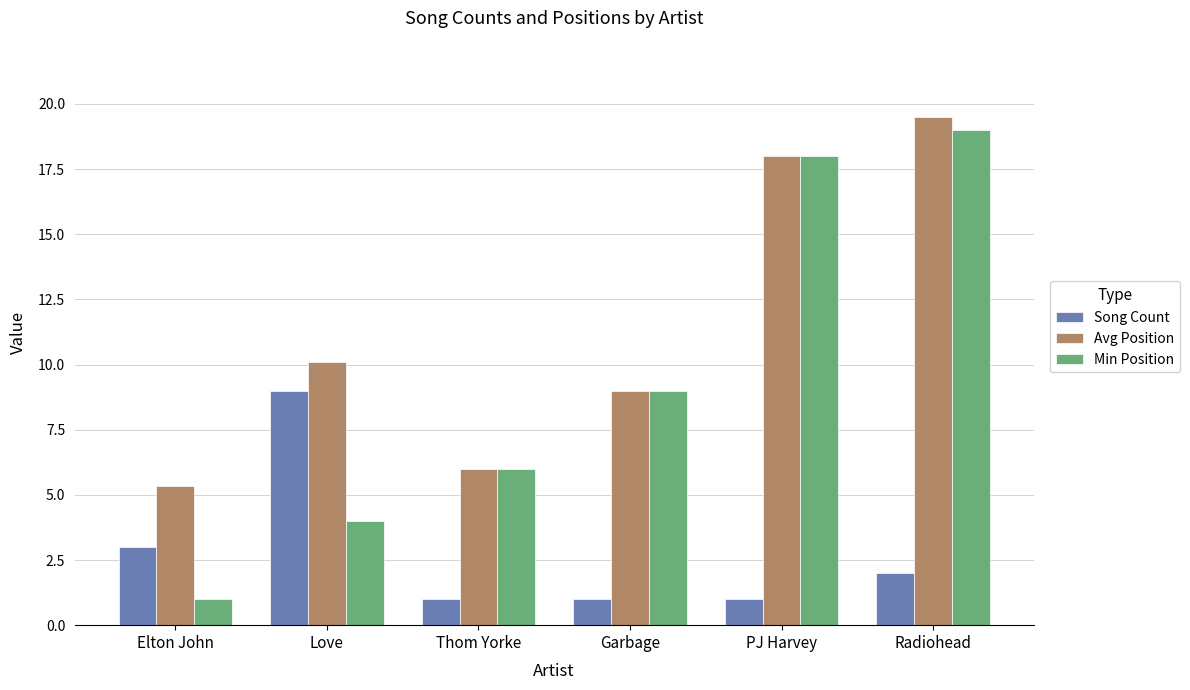

Where is Min Position nearest to the value 10?

Garbage